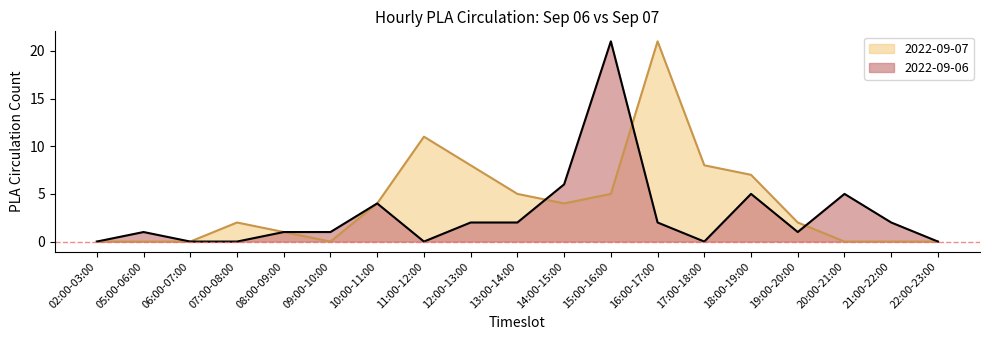

The 2022-09-06 series shows 2 at 13:00-14:00. True or false?

True